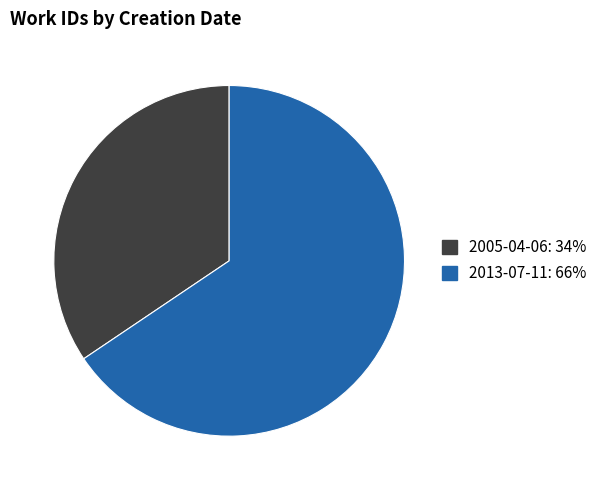

How many slices are in this pie chart?

2